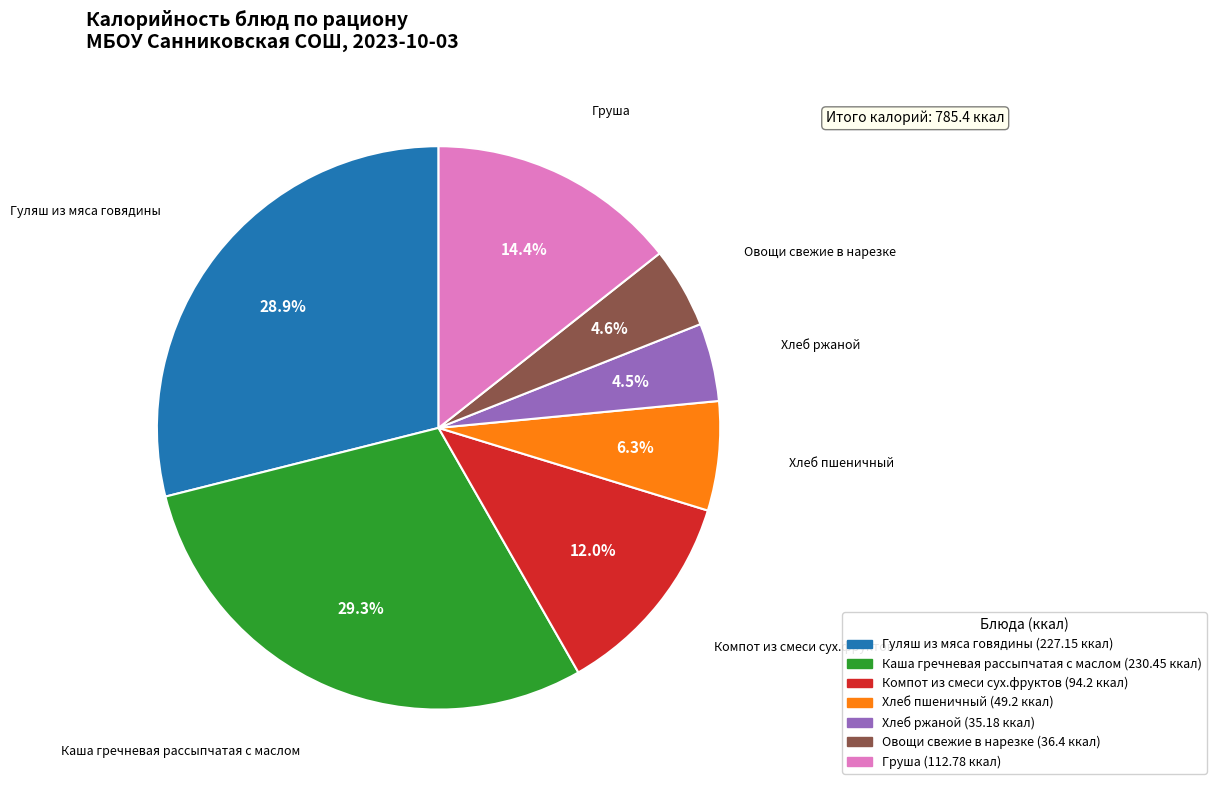

True or false: Хлеб пшеничный accounts for 17% of the total.

False